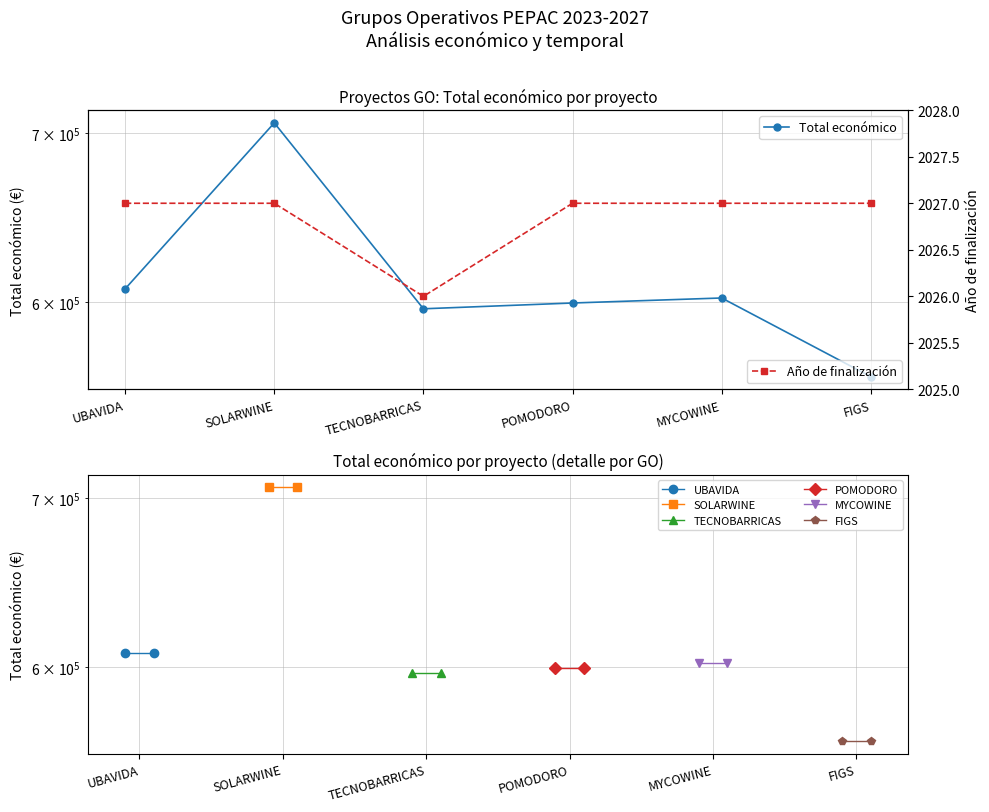

Between SOLARWINE and UBAVIDA, which is larger?

SOLARWINE